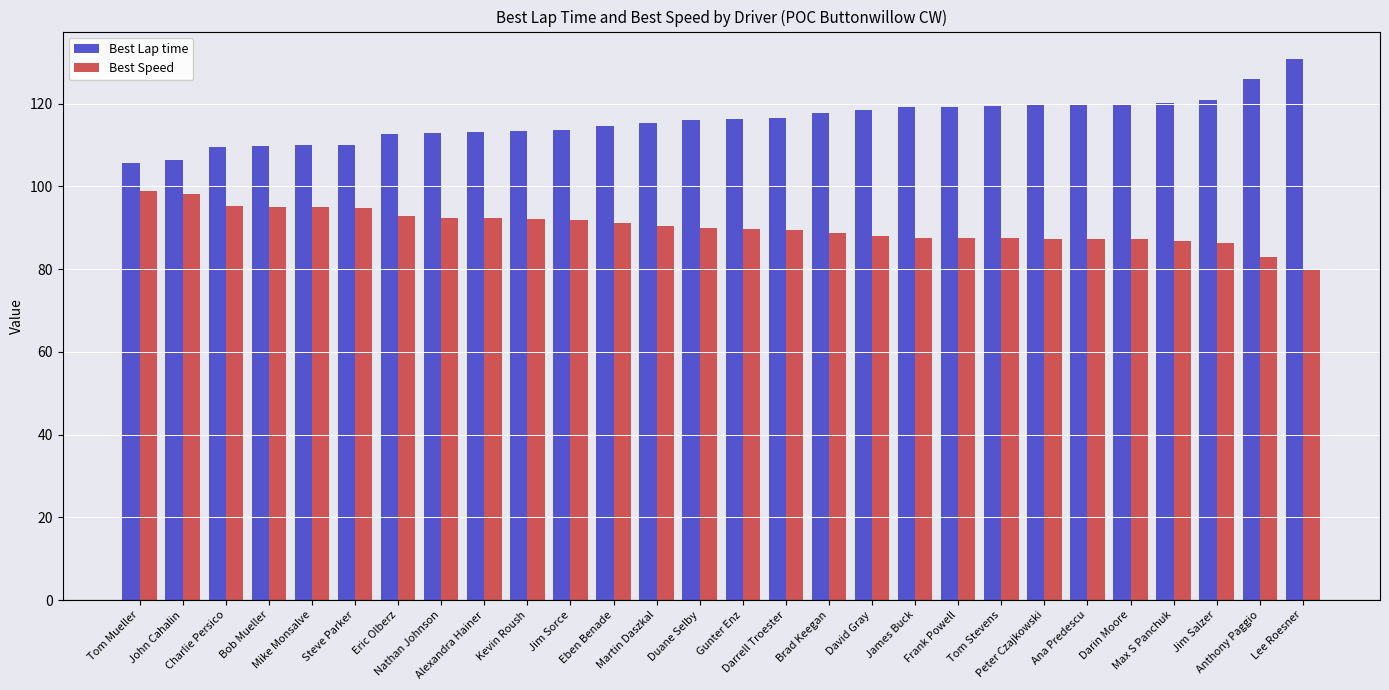

Which series has the largest range (max minus min)?

Best Lap time